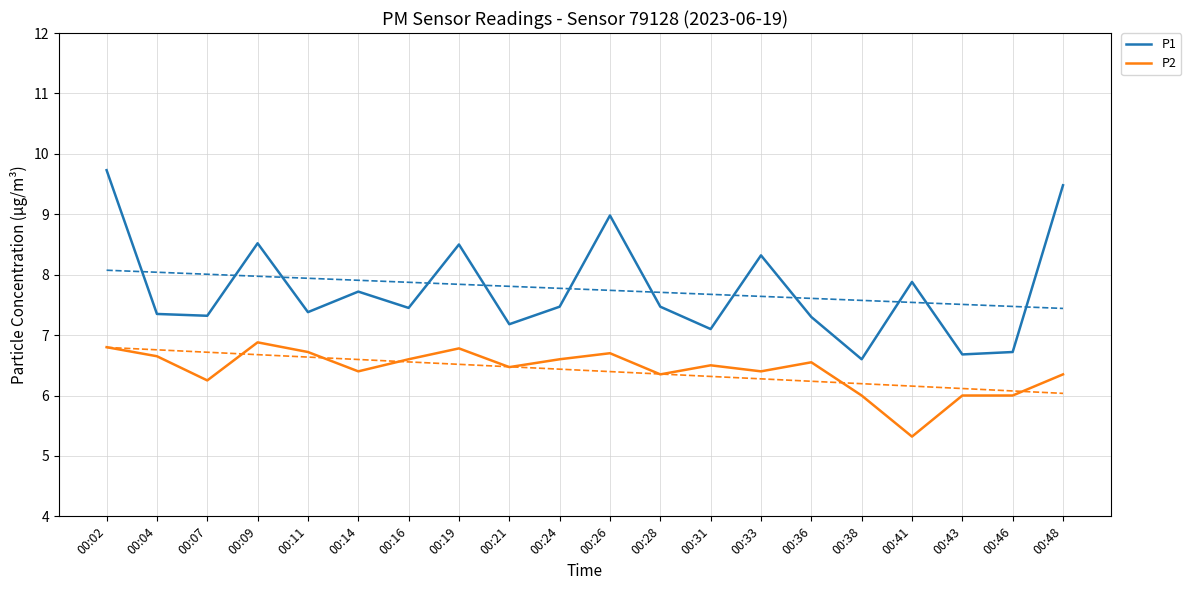

How many interior local peaks does the P1 series have?

6